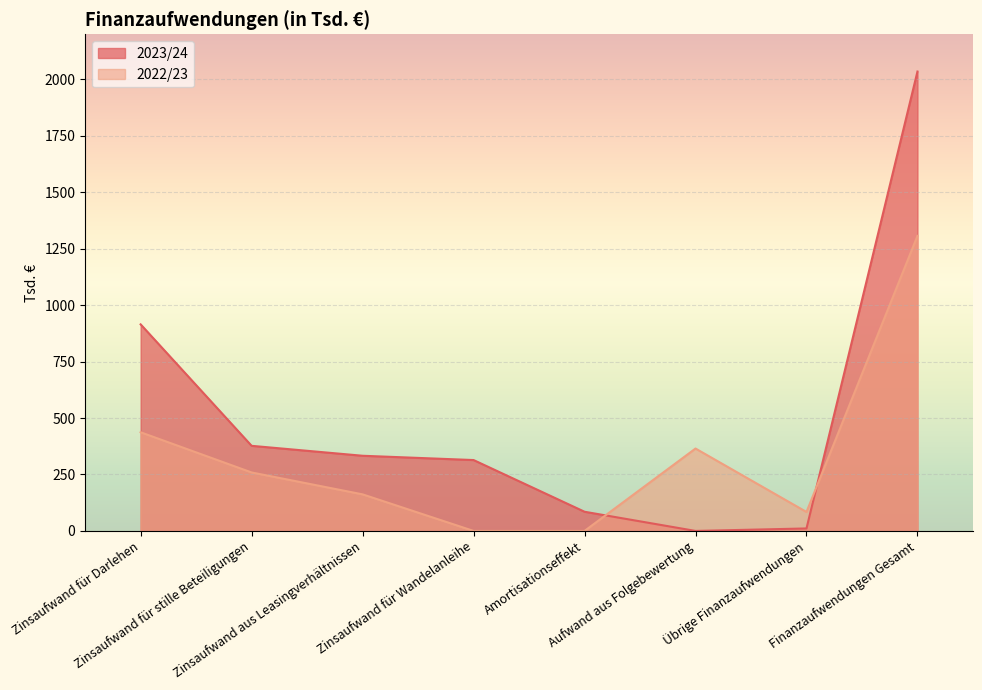

At which category is the sum across all series the highest?

Finanzaufwendungen Gesamt